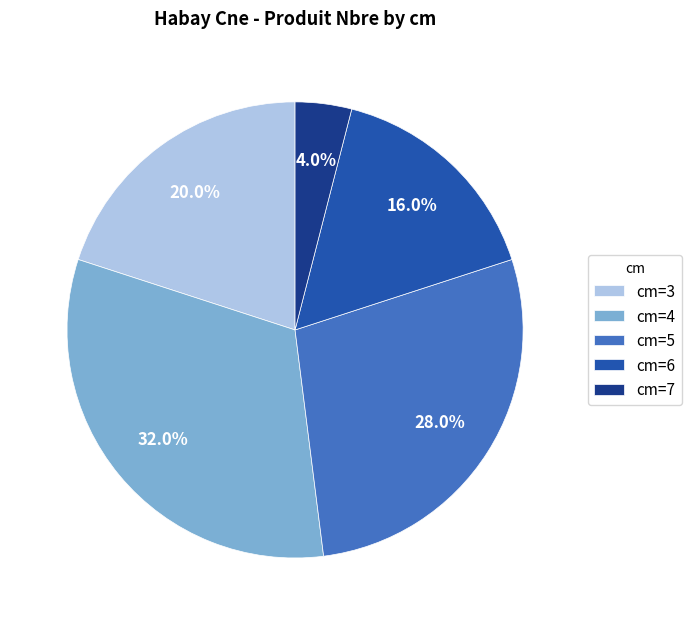

Between cm=7 and cm=4, which is larger?

cm=4